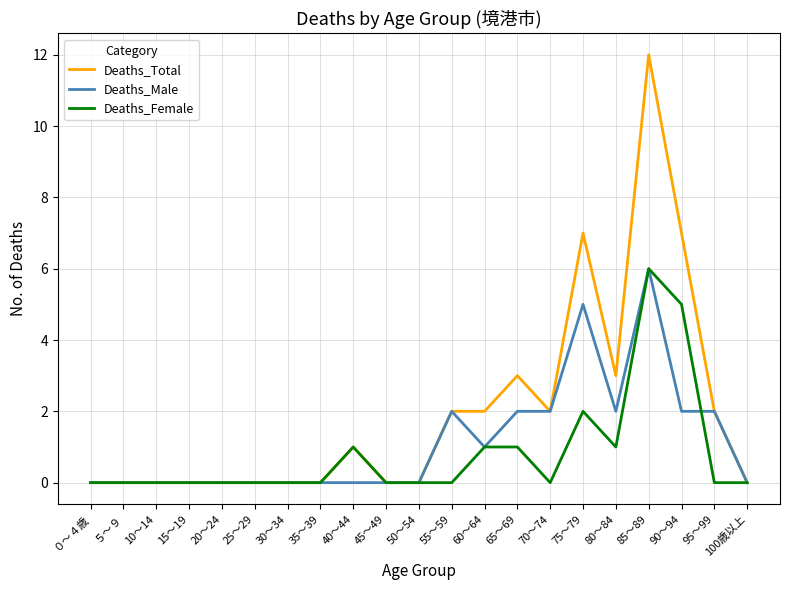

Which series has the largest total across all categories?

Deaths_Total